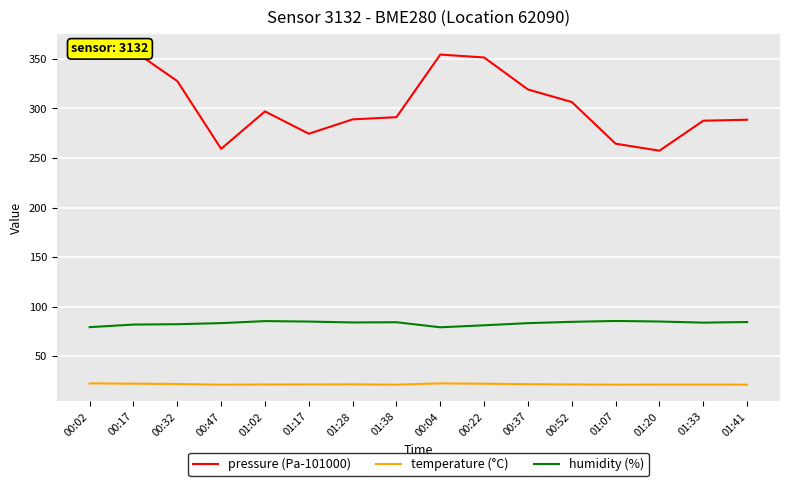

True or false: humidity (%) and temperature (°C) intersect in this chart.

False